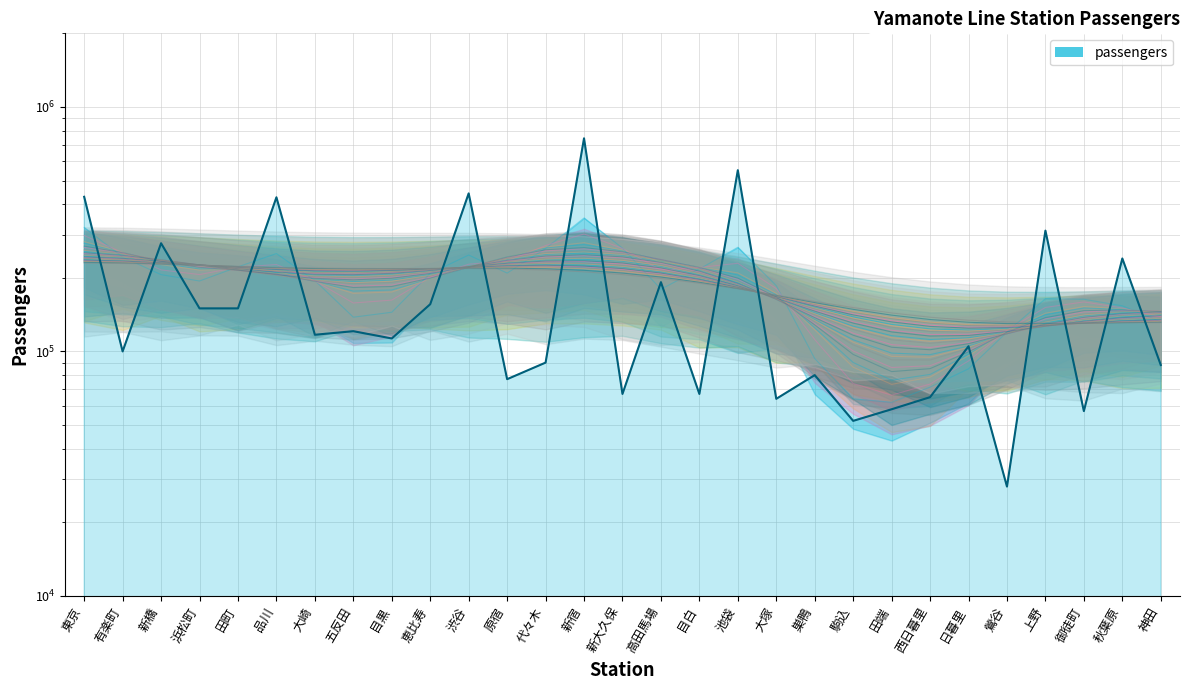

Which has a higher value, 恵比寿 or 代々木?

恵比寿